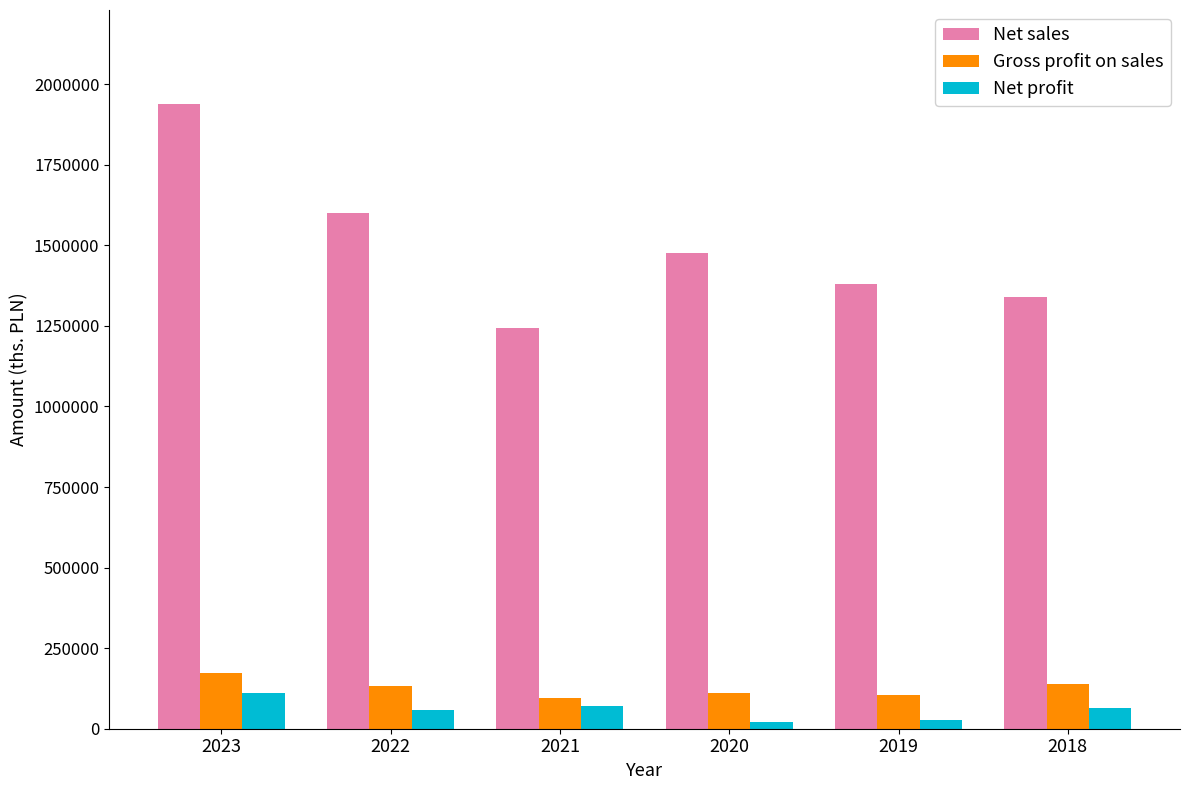

Is the value of Net sales at 2023 greater than the value of Gross profit on sales at 2020?

Yes